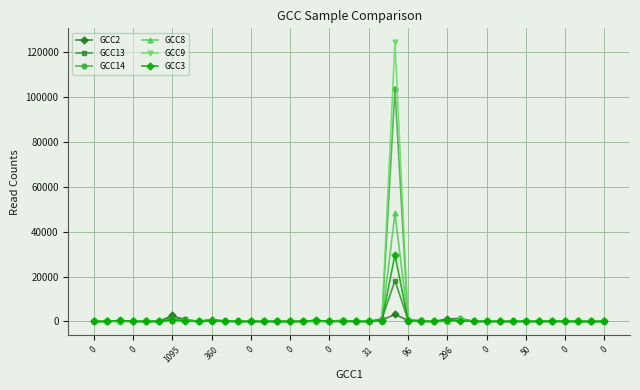

How many series are shown in this chart?

6